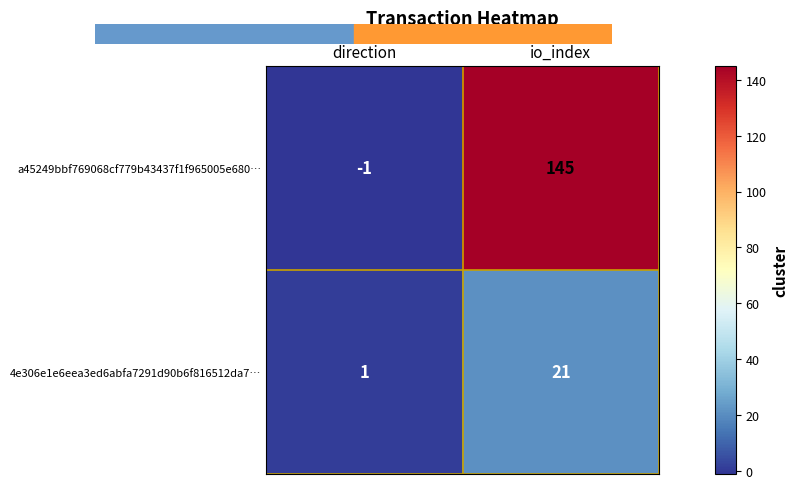

The value of 4e306e1e6eea3ed6abfa7291d90b6f816512da7… at io_index is 21. True or false?

True